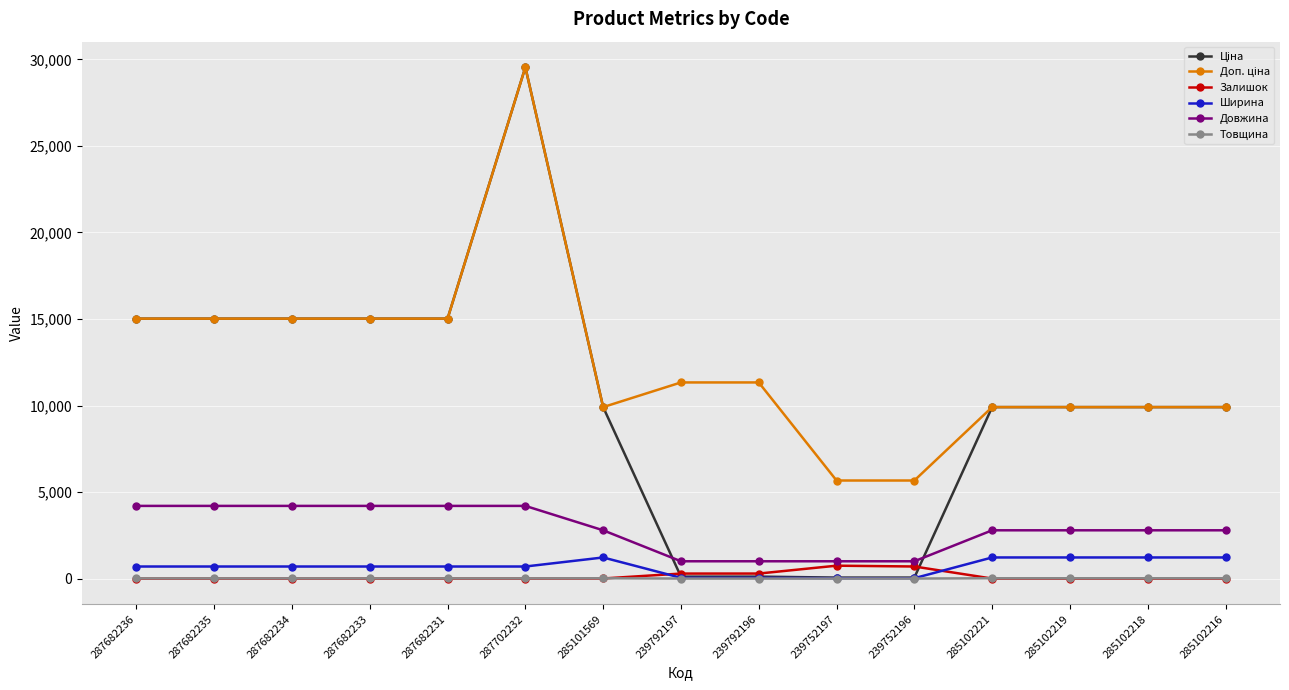

At which category does the chart reach its peak across all series?

287702232